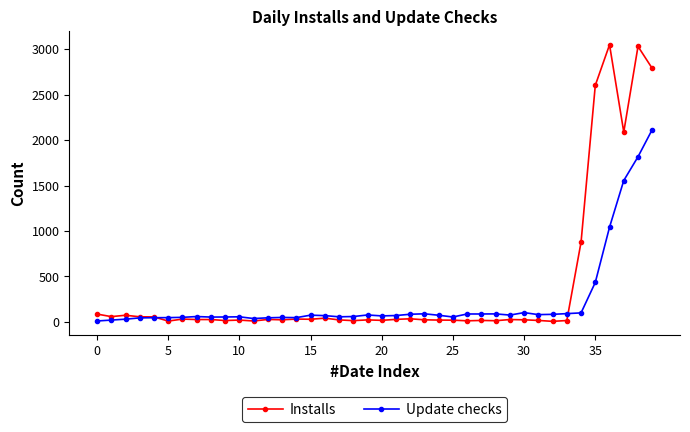

What are all the series names shown in the legend?

Installs, Update checks